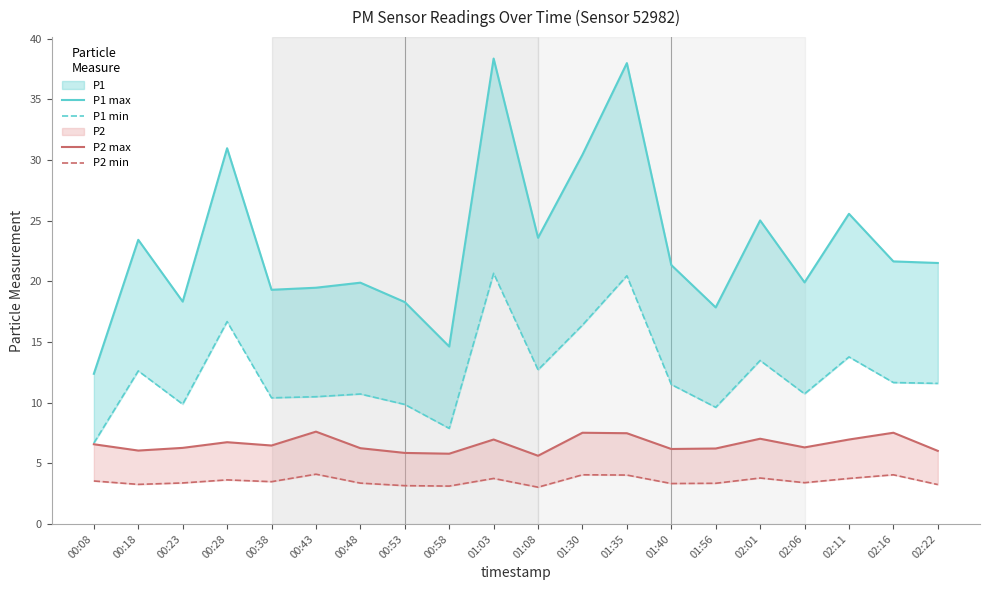

What is the difference between the second highest and second lowest values in the P2 max series?

1.7